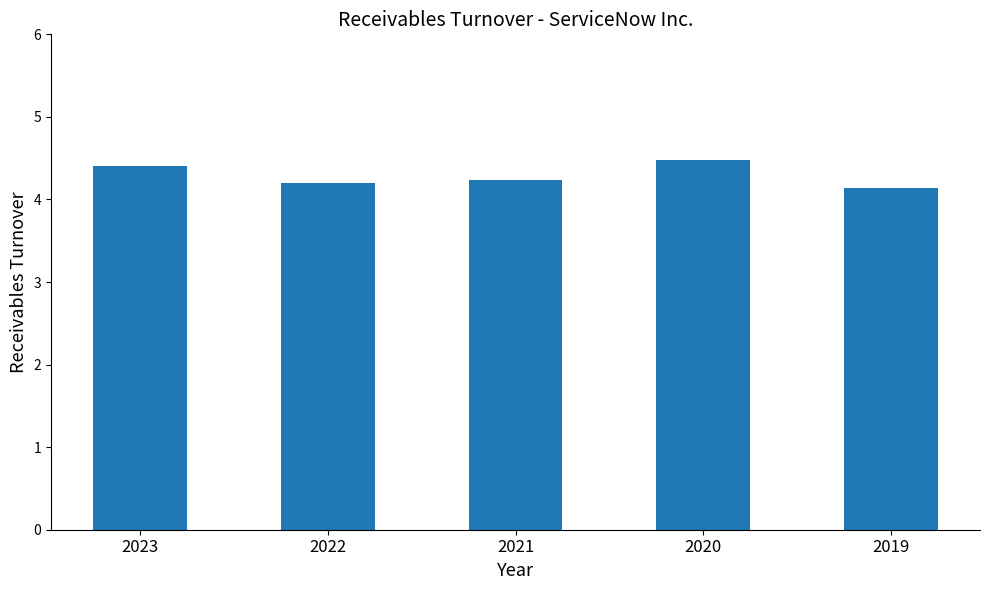

How many values are between 4 and 5?

5